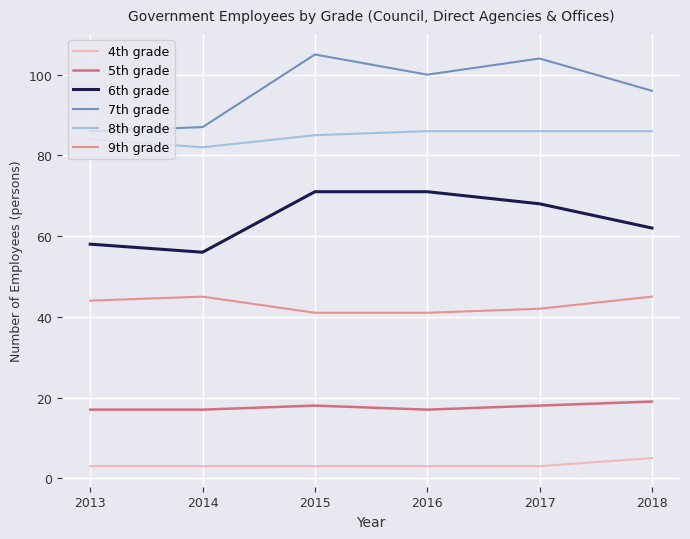

What are all the series names shown in the legend?

4th grade, 5th grade, 6th grade, 7th grade, 8th grade, 9th grade